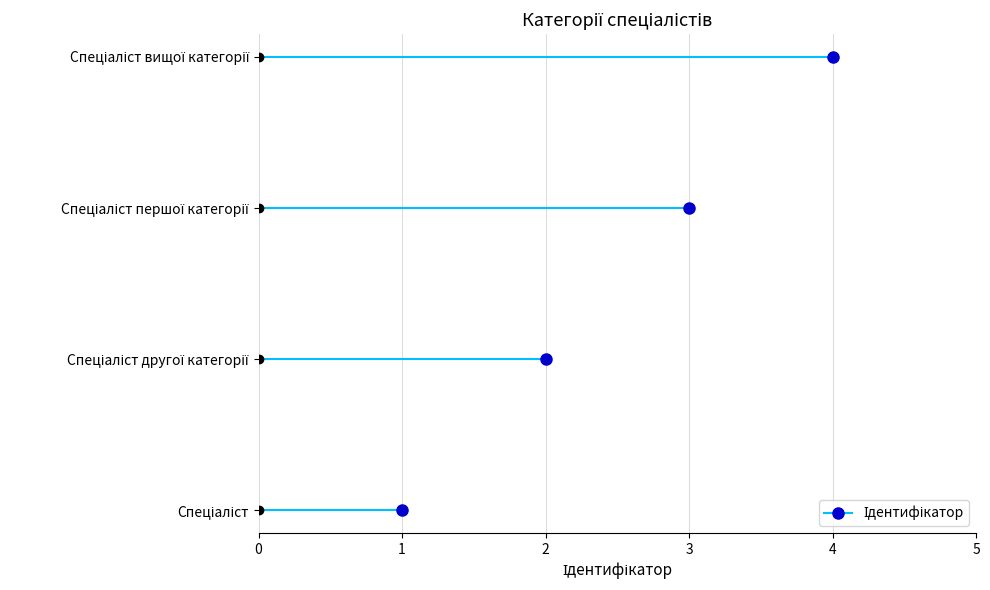

At which label is the value closest to 2?

Спеціаліст другої категорії